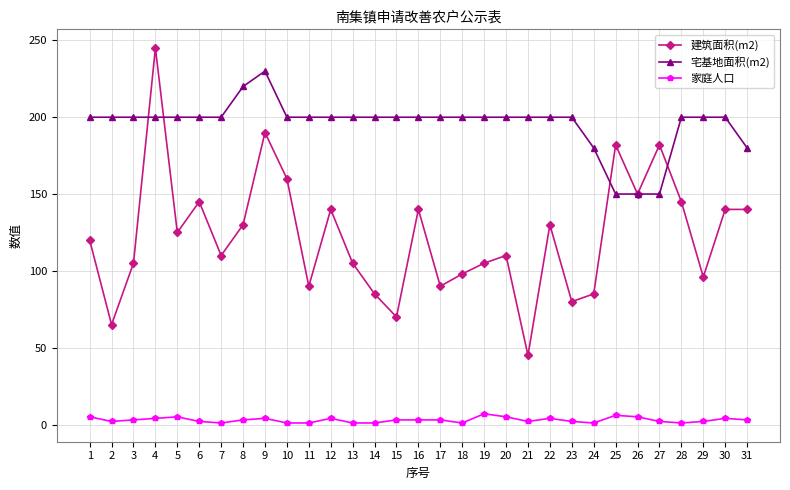

True or false: 家庭人口 and 宅基地面积(m2) intersect in this chart.

False